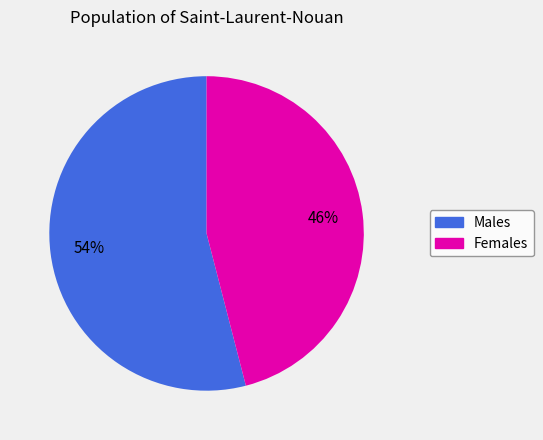

To the nearest percent, what is the average slice percentage?

50%